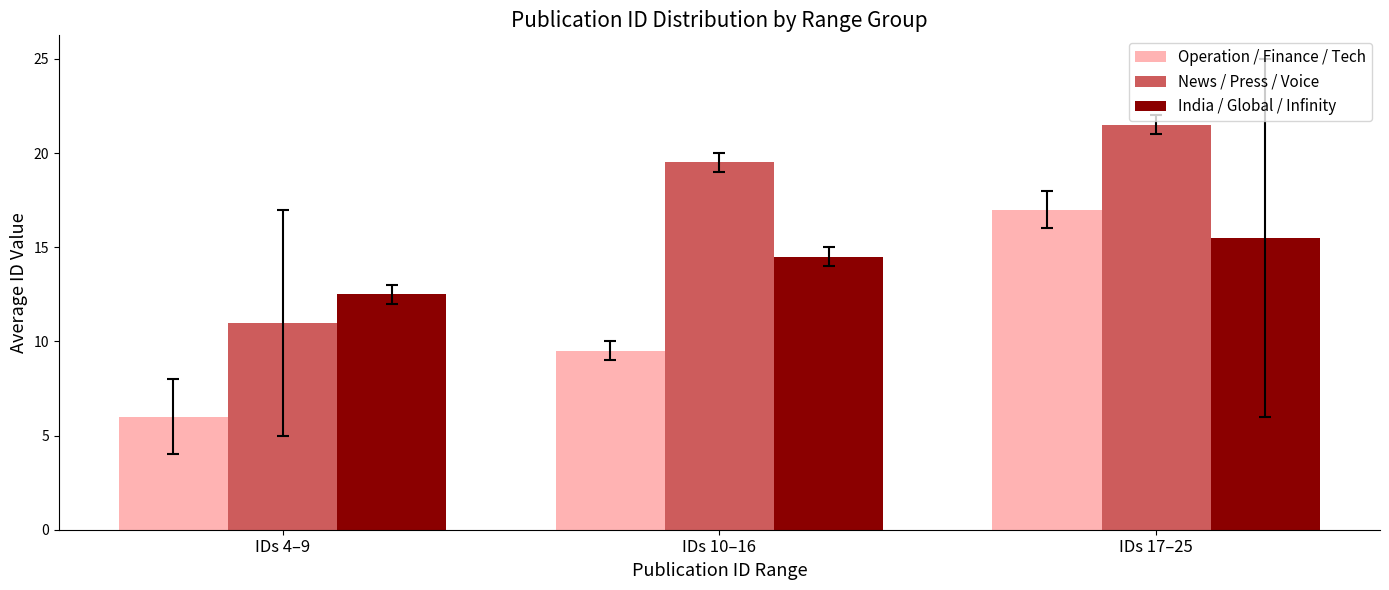

Are the bars horizontal?

No